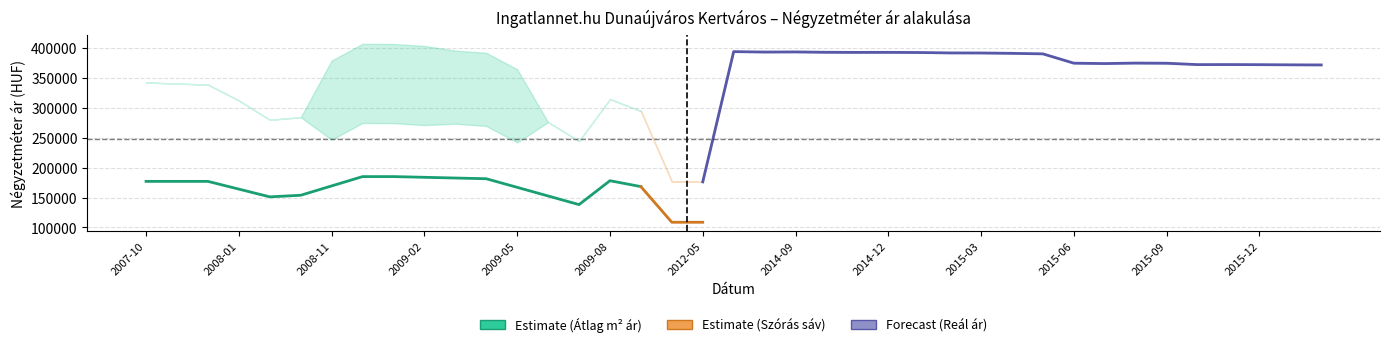

What is the label of the 5th point from the right?

2015-10